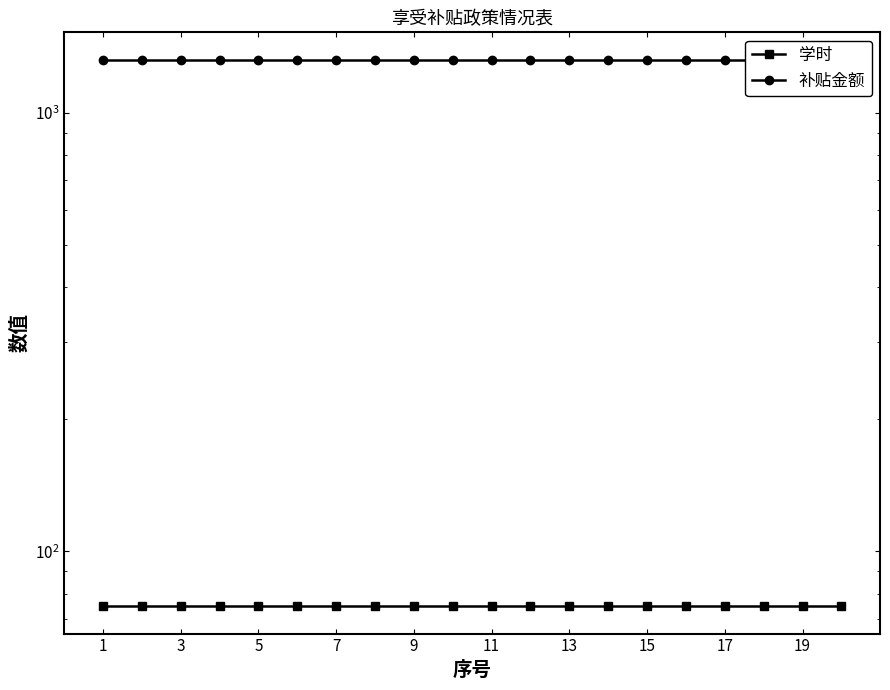

What is the greatest value displayed?

1320